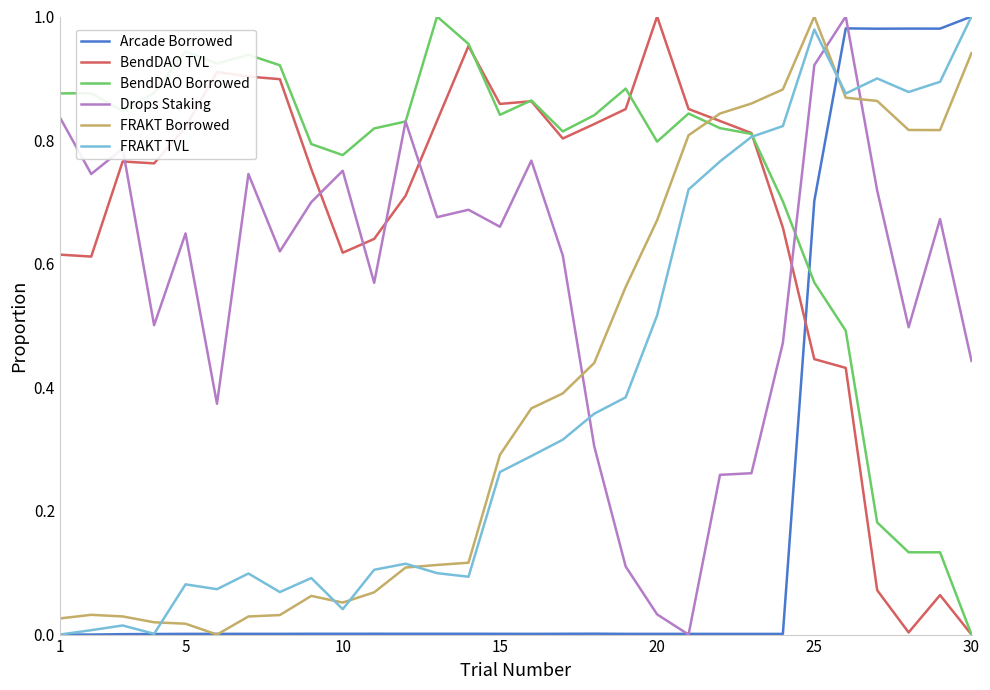

Does the chart display data point markers on the line(s)?

No